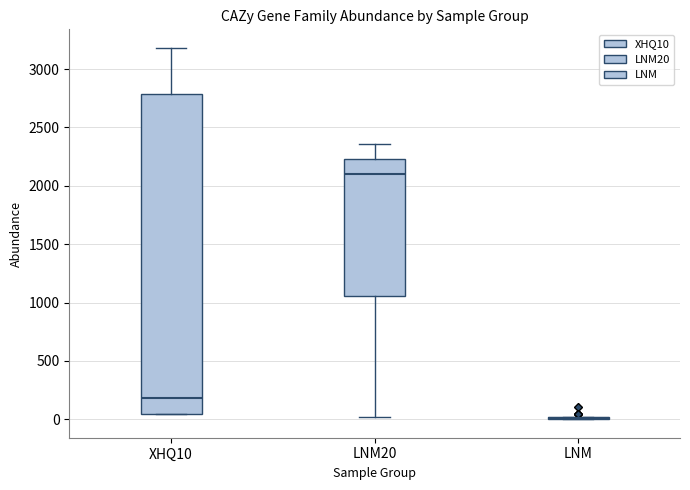

Reading left to right, transcribe this box plot: for each box, give where its median line is, the range the box spans, and where its two whiskers end, as read against the y-axis. The values are not printed on the chart, so give them approximately, as read against the axis.

XHQ10: median 200, box 50 to 2800, whiskers 50 to 3200
LNM20: median 2100, box 1050 to 2250, whiskers 0 to 2350
LNM: box collapsed to a line at 0, whiskers 0 to 0